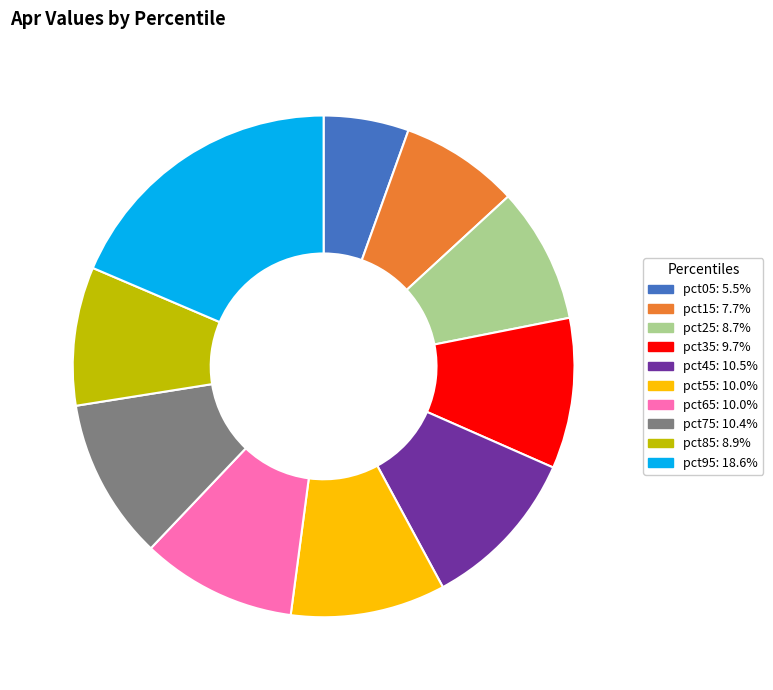

Is pct65 the majority of the pie?

No